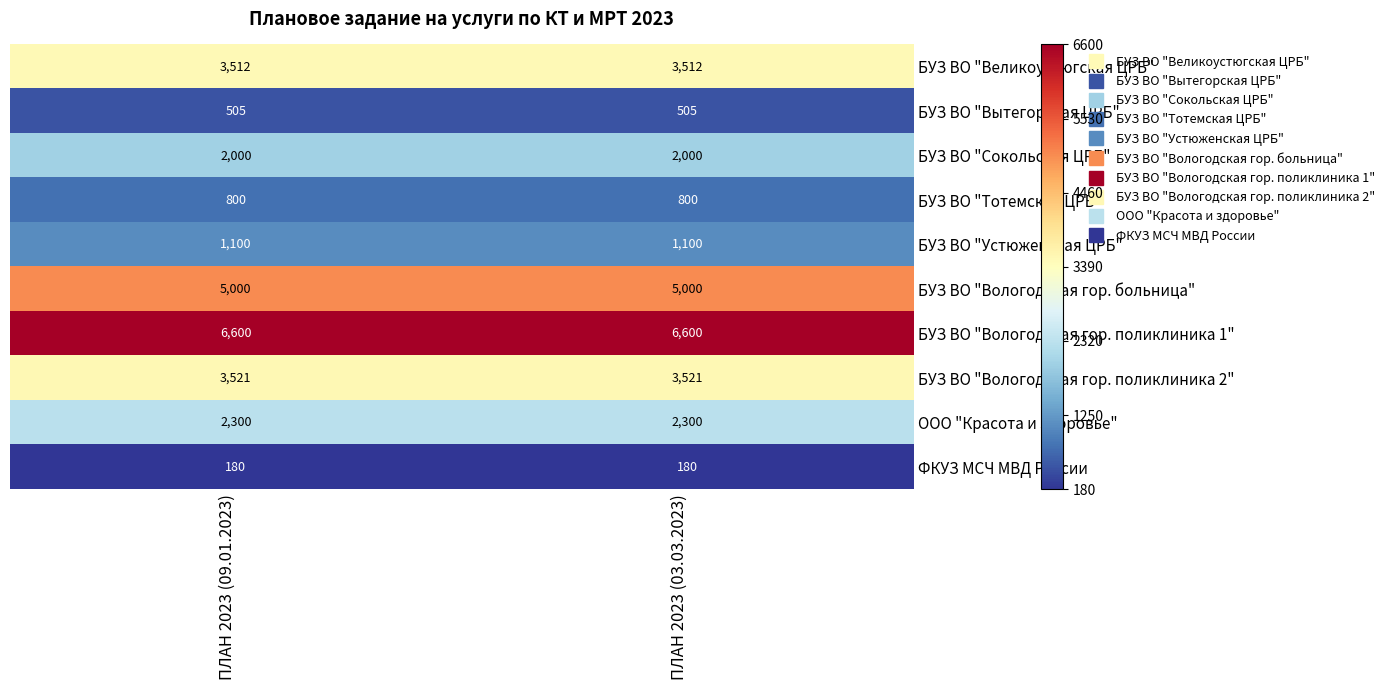

Read the БУЗ ВО "Сокольская ЦРБ" value at ПЛАН 2023 (09.01.2023).

2000